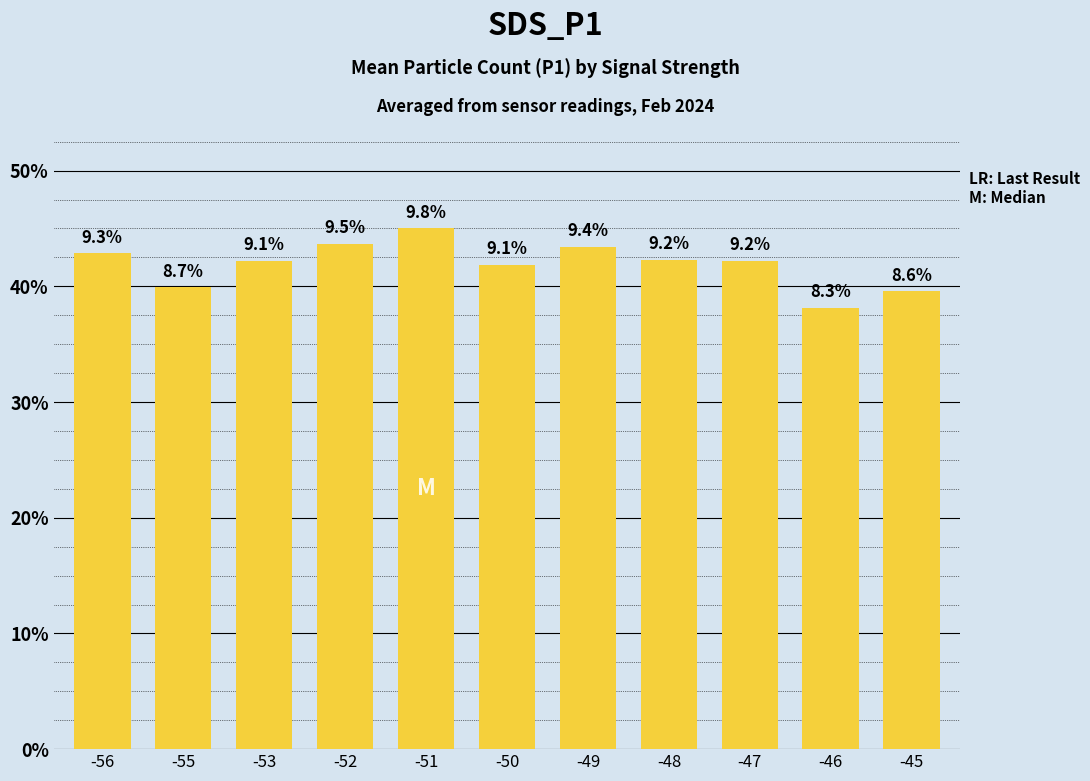

Are the bars horizontal?

No